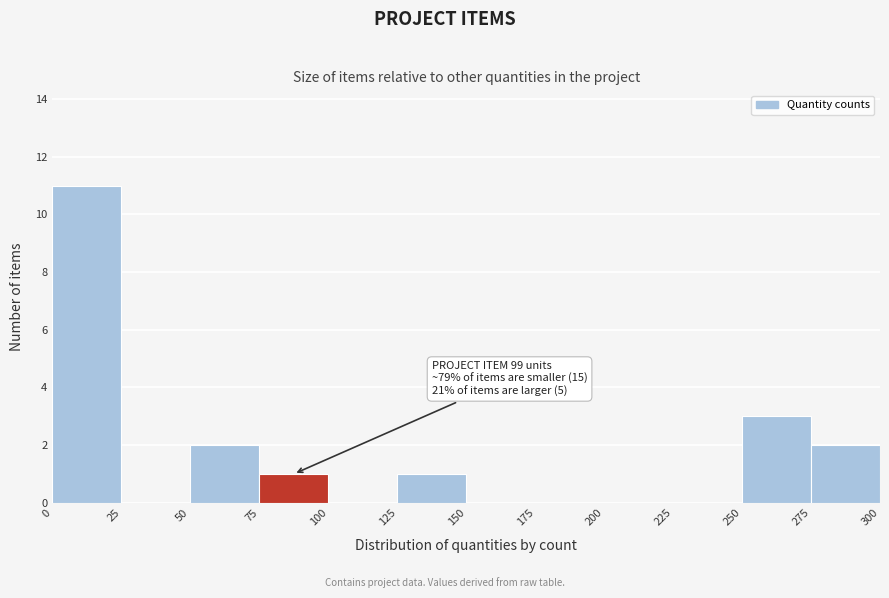

Which range on the x-axis has the tallest bar?

0 to 25